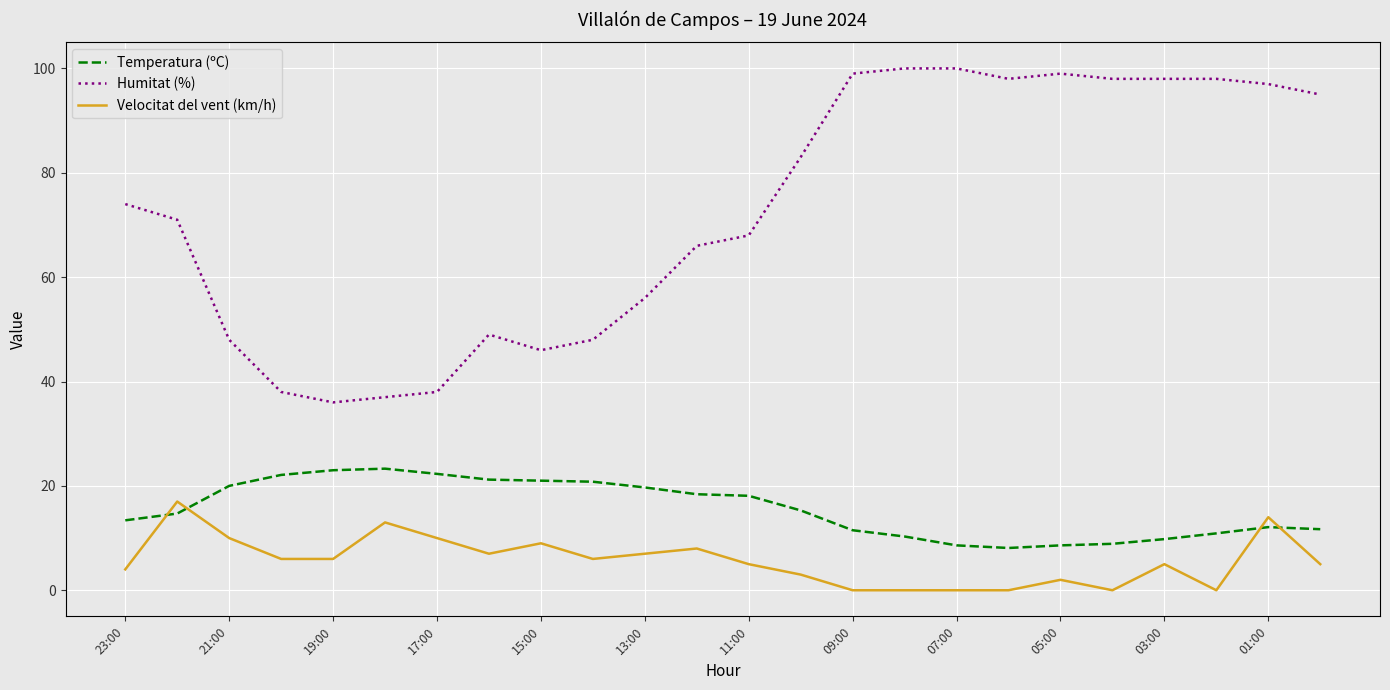

Is this an area chart (filled region under the line)?

No